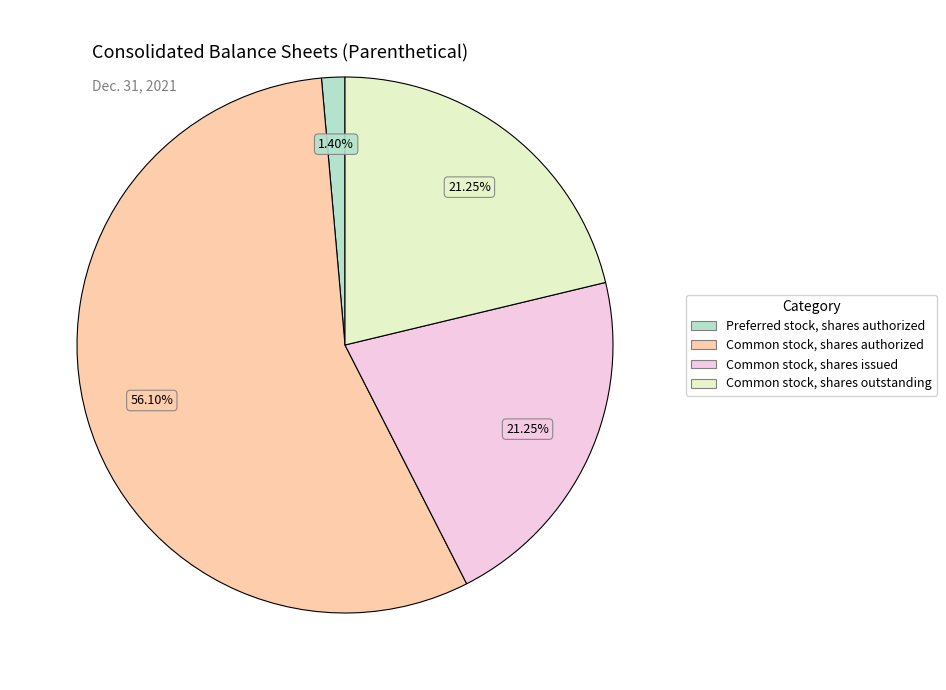

Is it true that Common stock, shares issued is 12% of the pie?

False